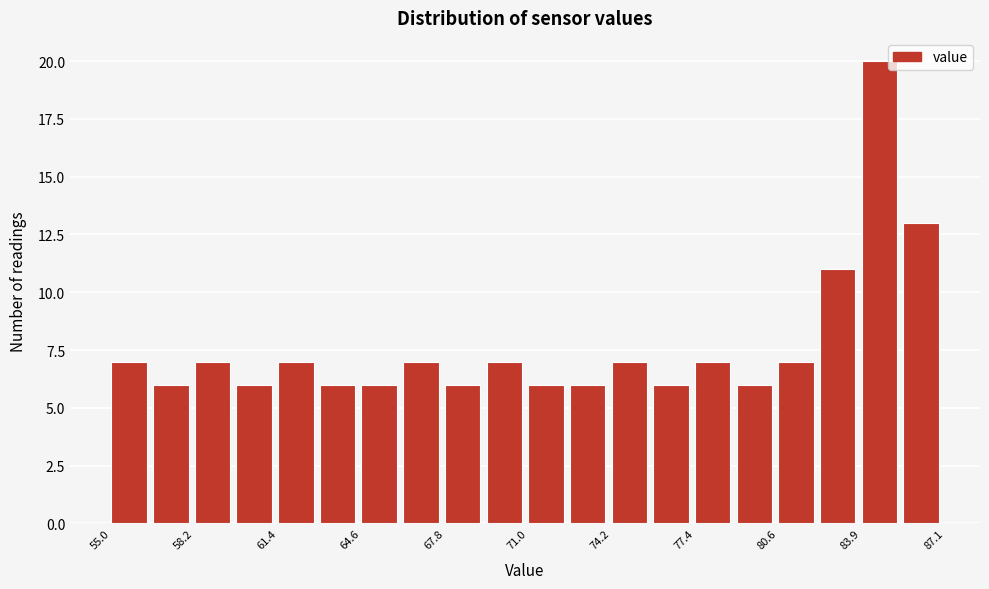

Around what value on the x-axis is the tallest bar? Give the approximate position of its centre, as read against the axis.

84.5